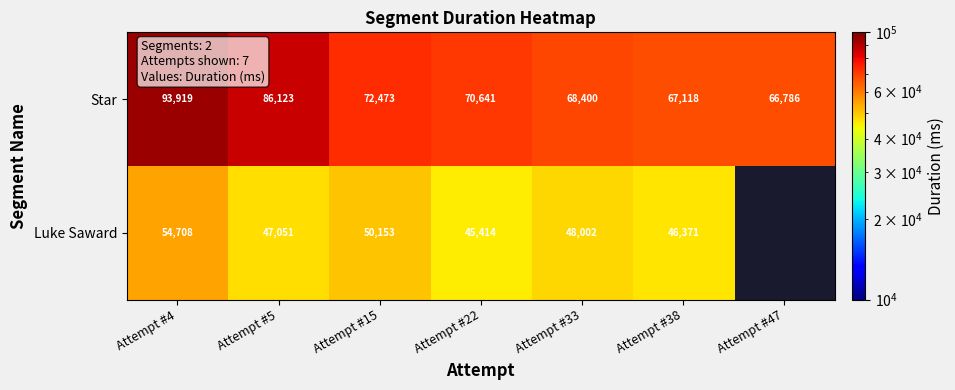

What is the difference between the highest and lowest values at Attempt #4?

39211